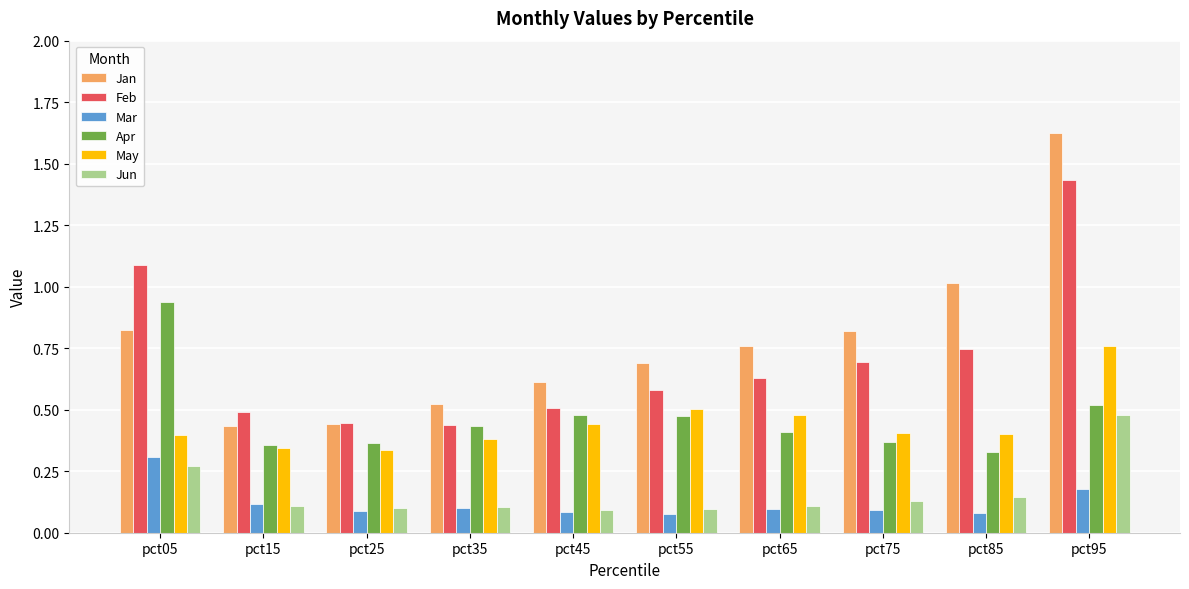

True or false: Mar has a value of 0.1 at pct85.

True